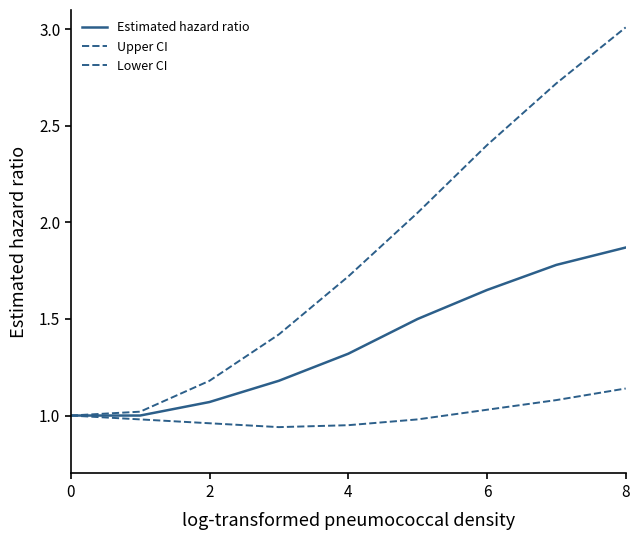

True or false: Estimated hazard ratio has more than 2 interior local peaks.

False